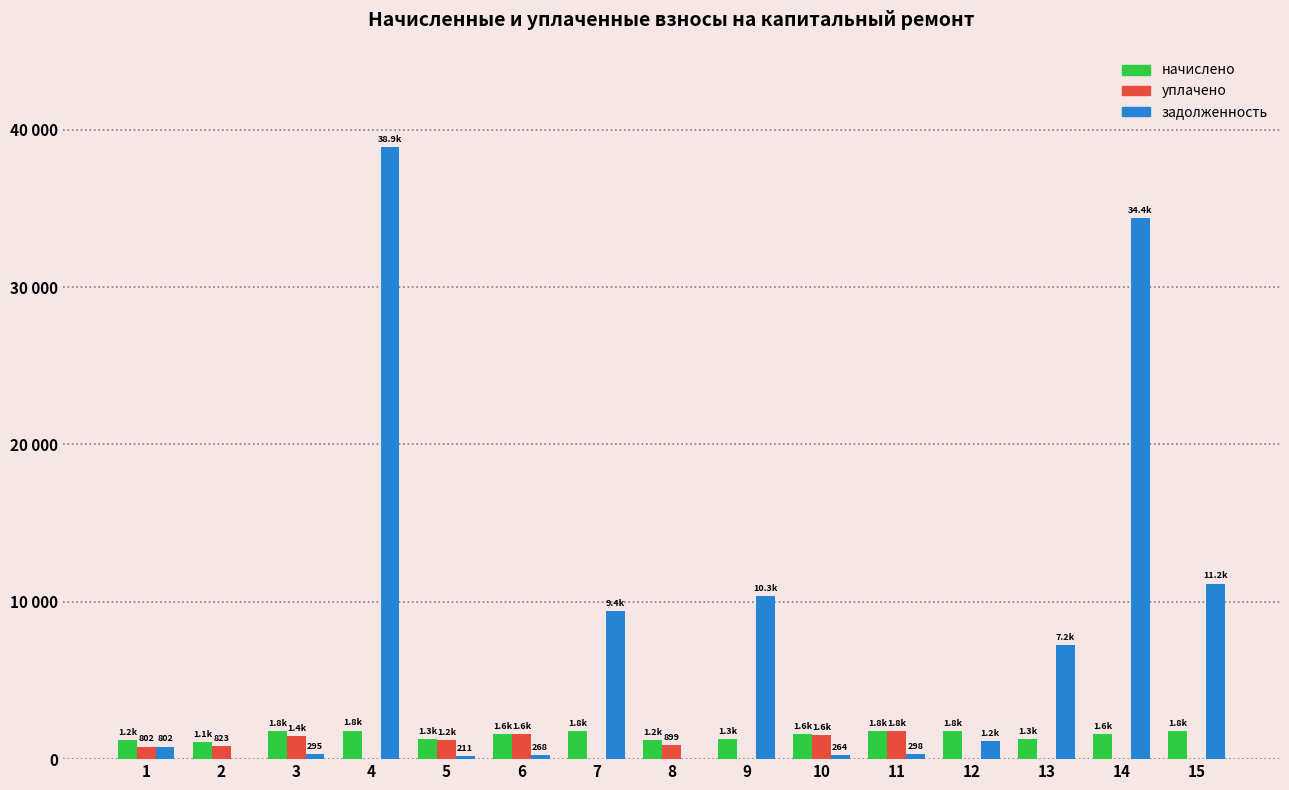

Are the bars horizontal?

No